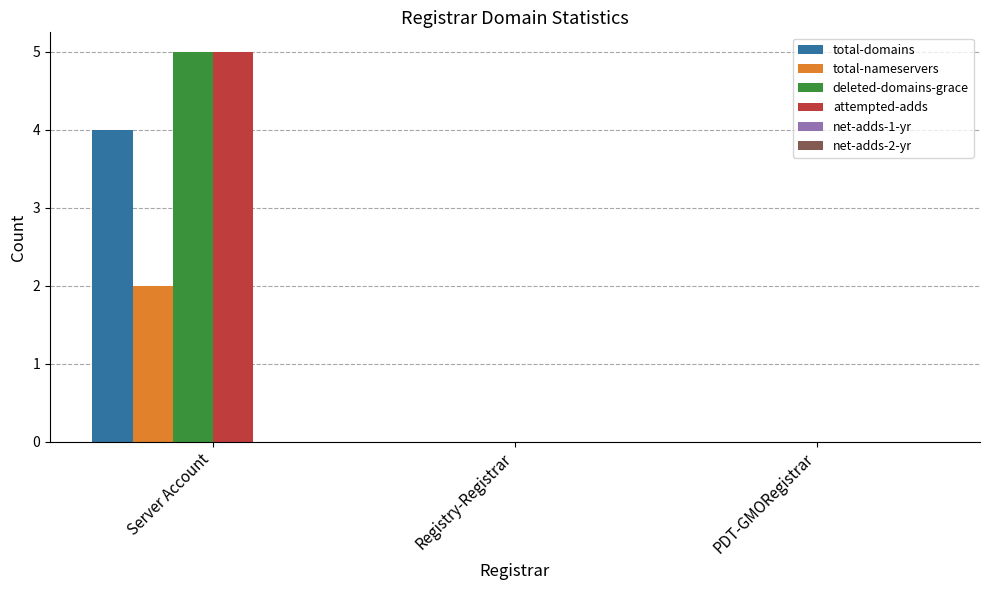

The total-domains series shows 5 at Server Account. True or false?

False